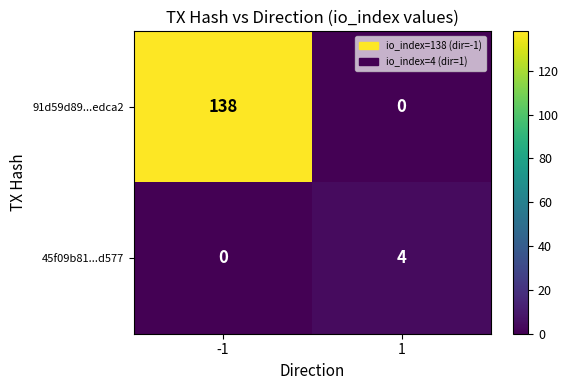

The value of 91d59d89...edca2 at 1 is -96. True or false?

False